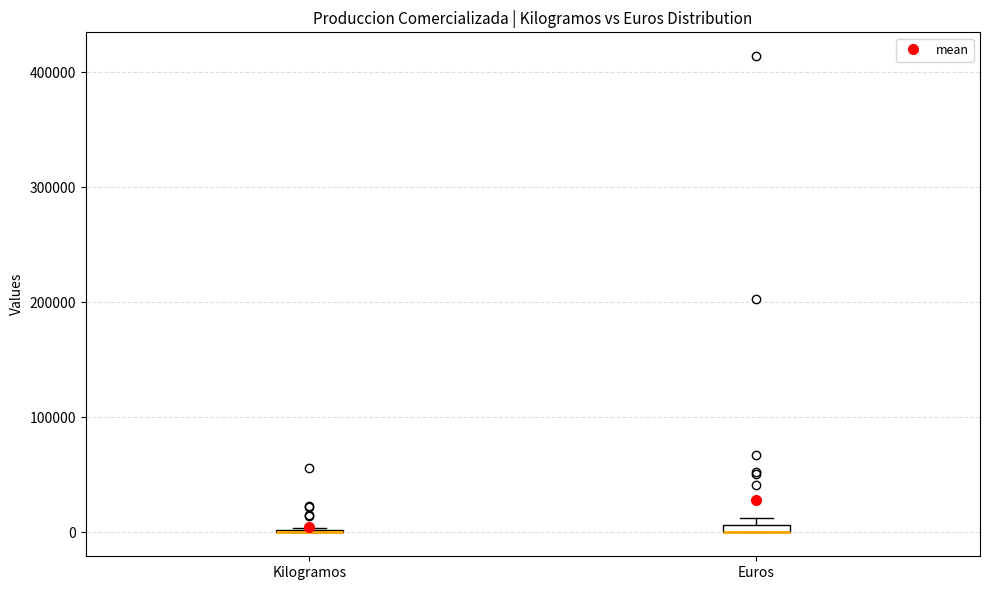

Where is the lower edge of the box for Euros on the y-axis? The values are not printed on the chart, so give them approximately, as read against the axis.

0